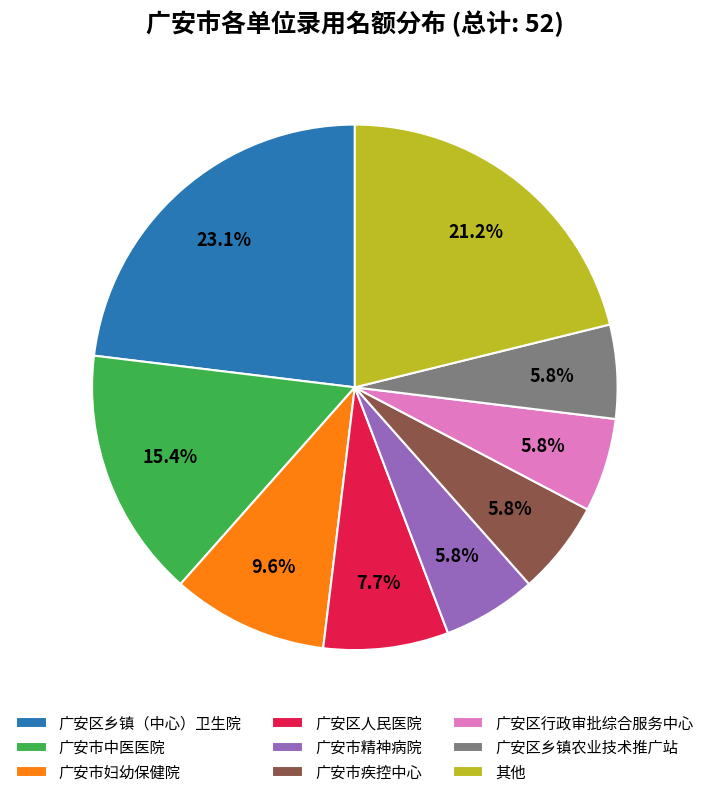

Do 广安区行政审批综合服务中心 and 广安市妇幼保健院 together represent more than half of the pie?

No